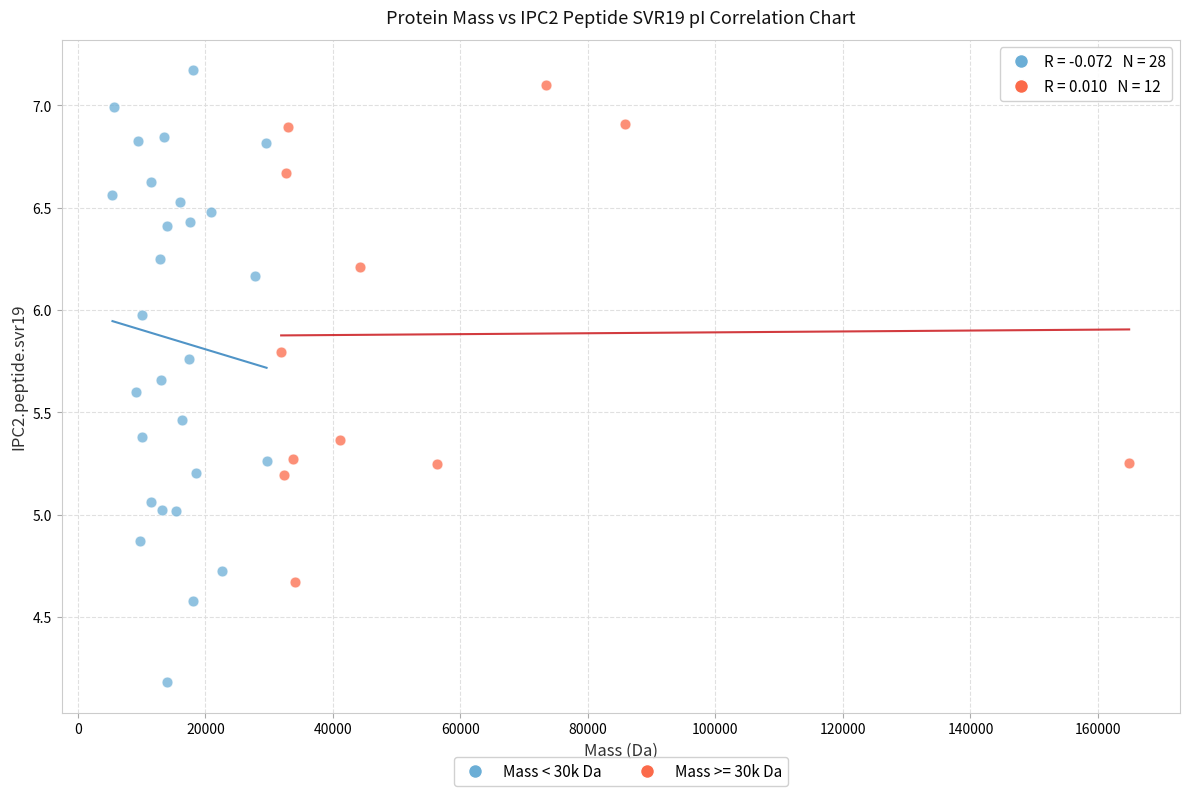

Which series has the largest Y range (max minus min)?

Mass < 30k Da